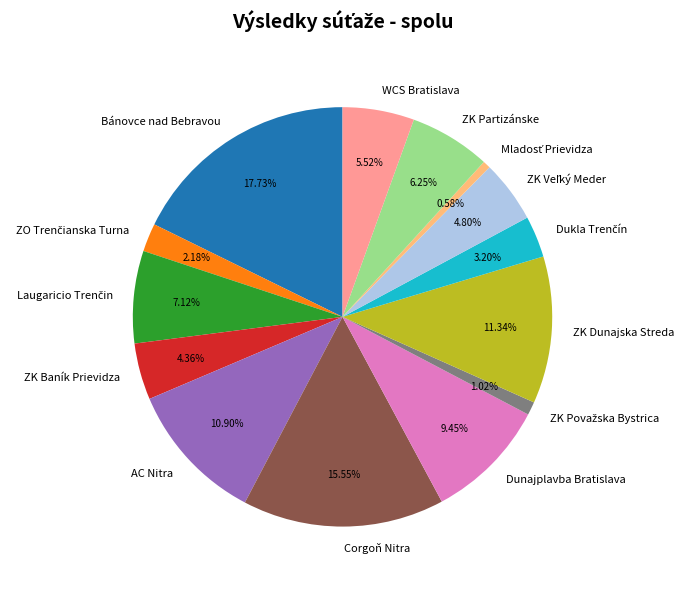

Is Bánovce nad Bebravou the majority of the pie?

No